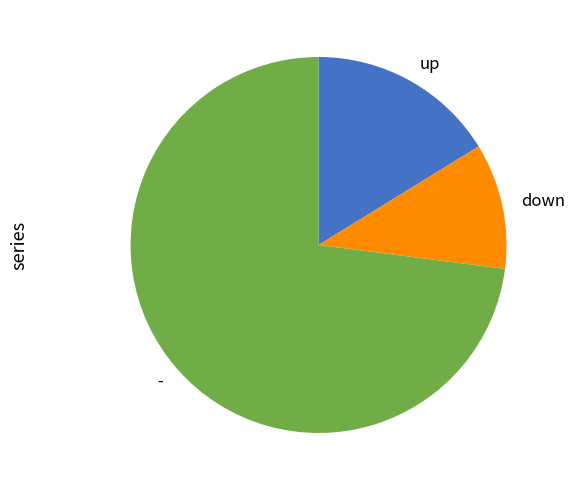

Rank the categories by value from highest to lowest.

-, up, down